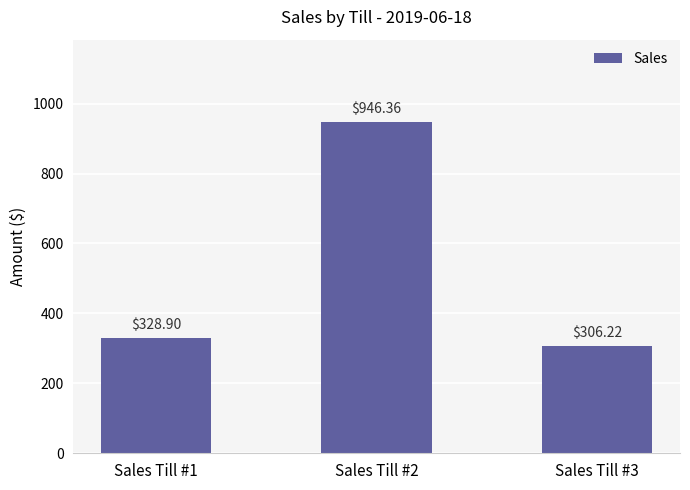

Rank the categories by value from highest to lowest.

Sales Till #2, Sales Till #1, Sales Till #3